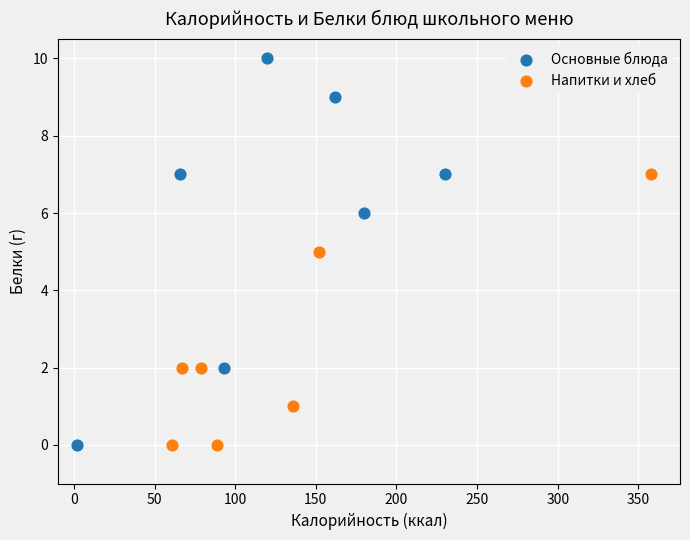

Which series has the largest Y range (max minus min)?

Основные блюда